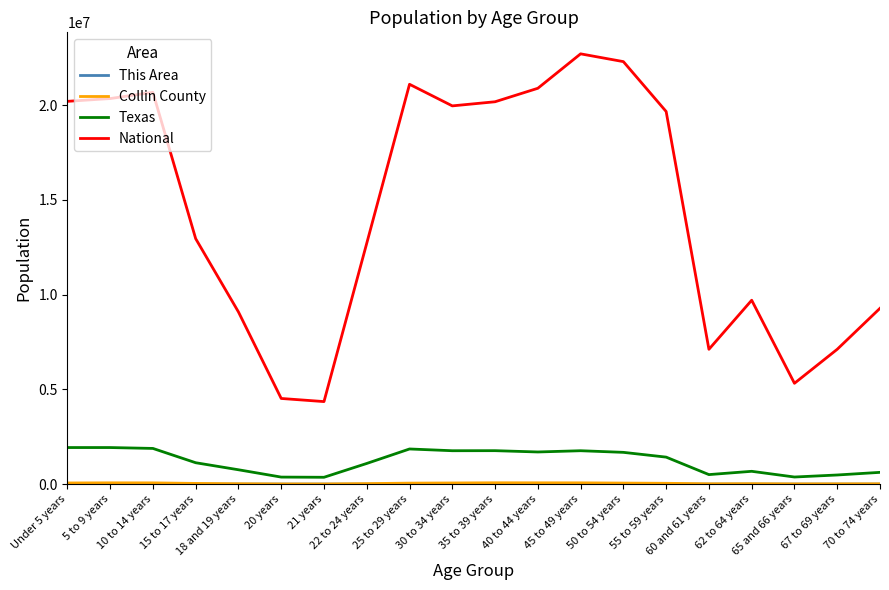

Which series has the widest spread of values?

National